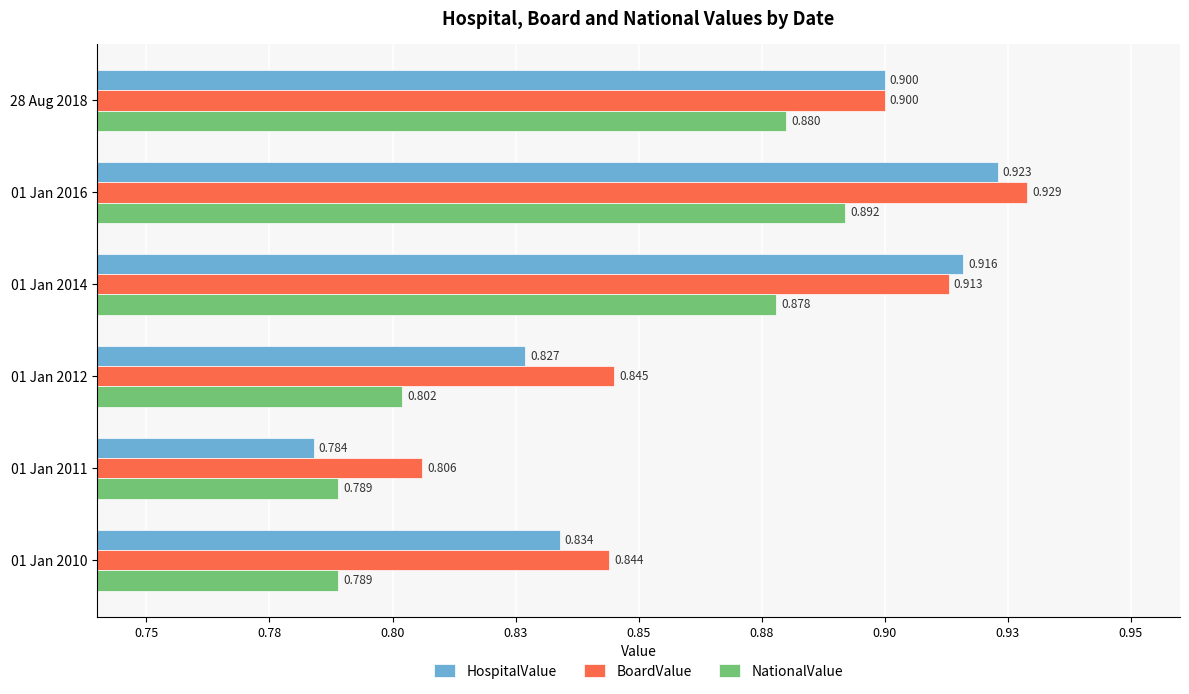

What are all the series names shown in the legend?

HospitalValue, BoardValue, NationalValue